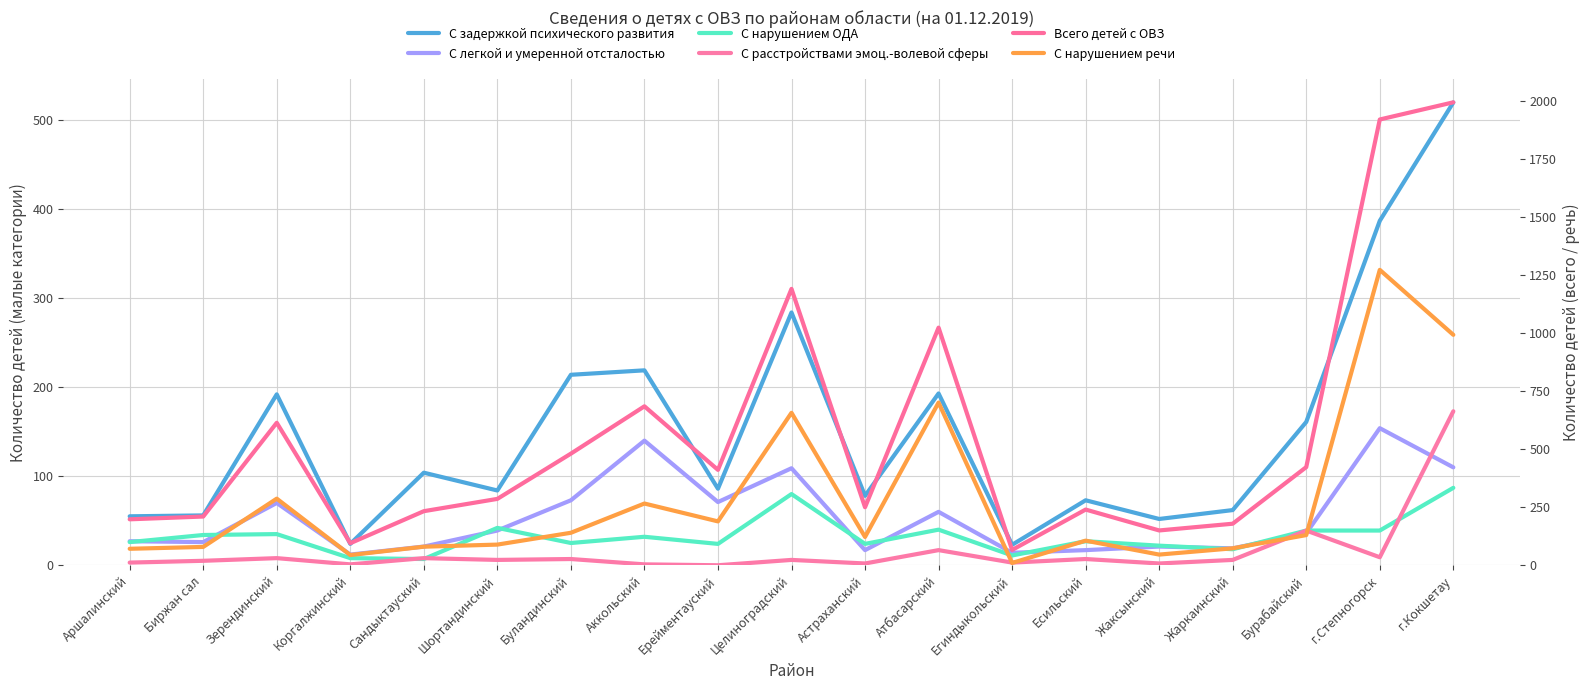

What position from the left is Коргалжинский?

4